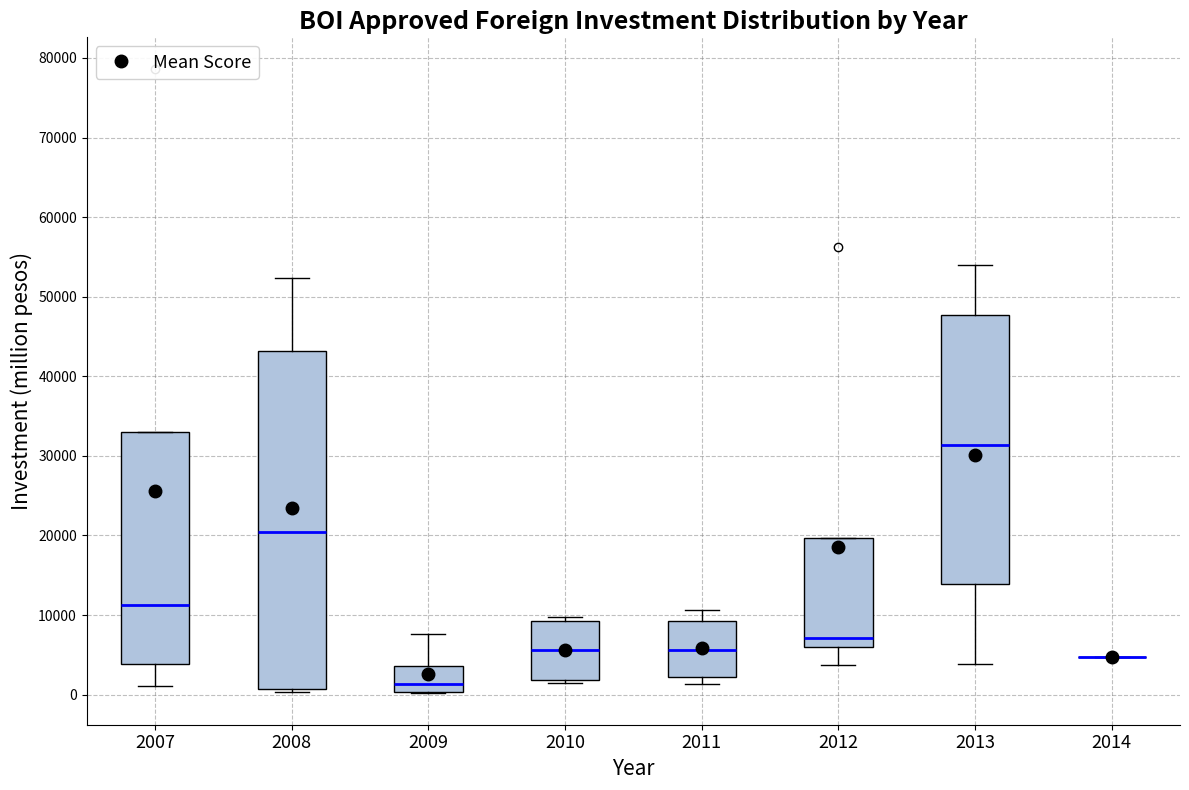

Reading left to right, transcribe this box plot: for each box, give where its median line is, the range the box spans, and where its two whiskers end, as read against the y-axis. The values are not printed on the chart, so give them approximately, as read against the axis.

2007: median 11000, box 4000 to 33000, whiskers 1000 to 33000
2008: median 20000, box 1000 to 43000, whiskers 0 to 52000
2009: median 1000, box 0 to 4000, whiskers 0 to 8000
2010: median 6000, box 2000 to 9000, whiskers 1000 to 10000
2011: median 6000, box 2000 to 9000, whiskers 1000 to 11000
2012: median 7000, box 6000 to 20000, whiskers 4000 to 20000
2013: median 31000, box 14000 to 48000, whiskers 4000 to 54000
2014: box collapsed to a line at 5000, whiskers 5000 to 5000